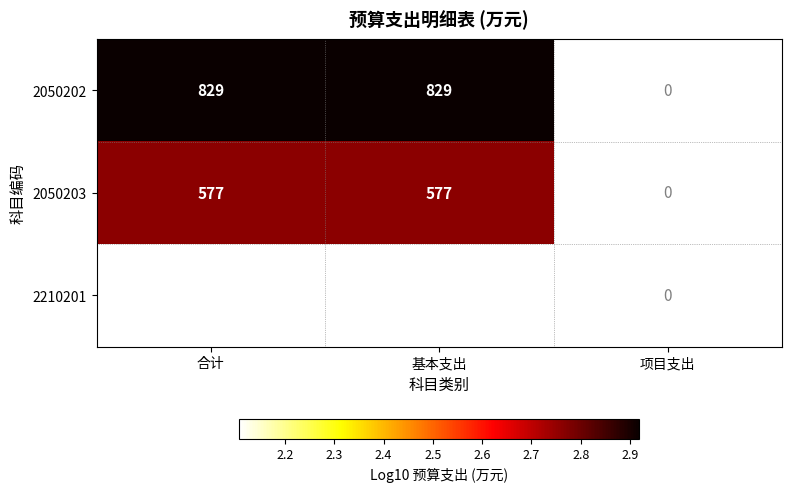

The value of 2210201 at 基本支出 is 128. True or false?

True